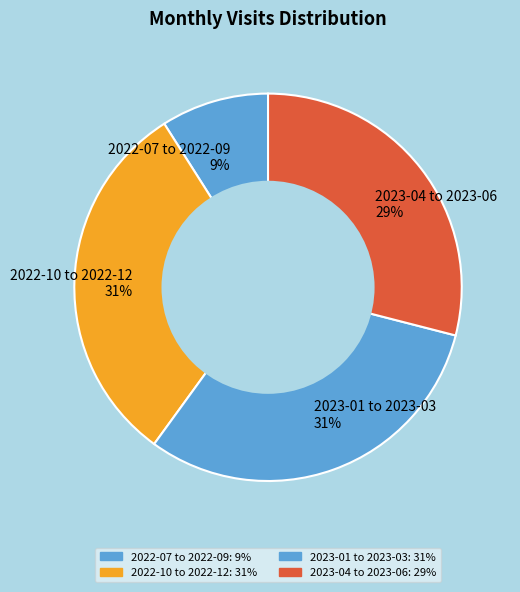

The 2023-04 to 2023-06 29% slice represents 20% of the pie. True or false?

False